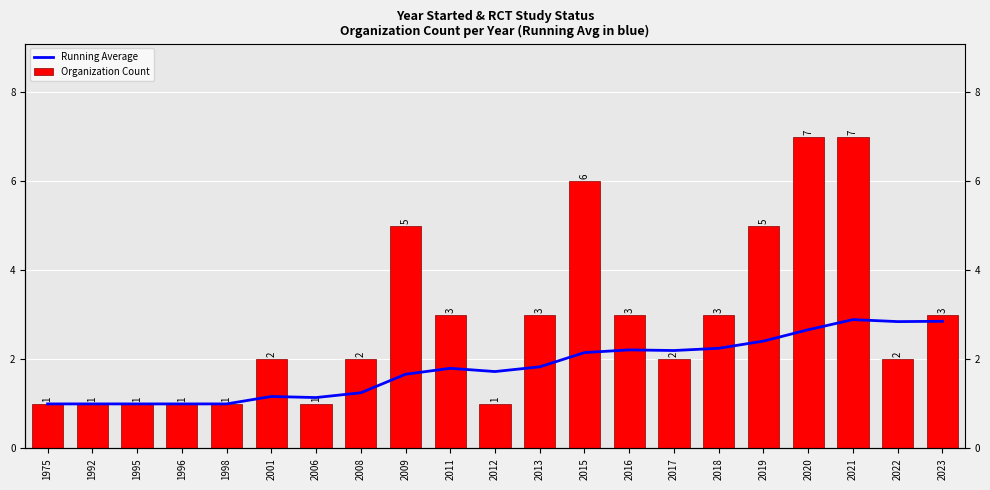

What is the lowest value of the Running Average series?

1.0